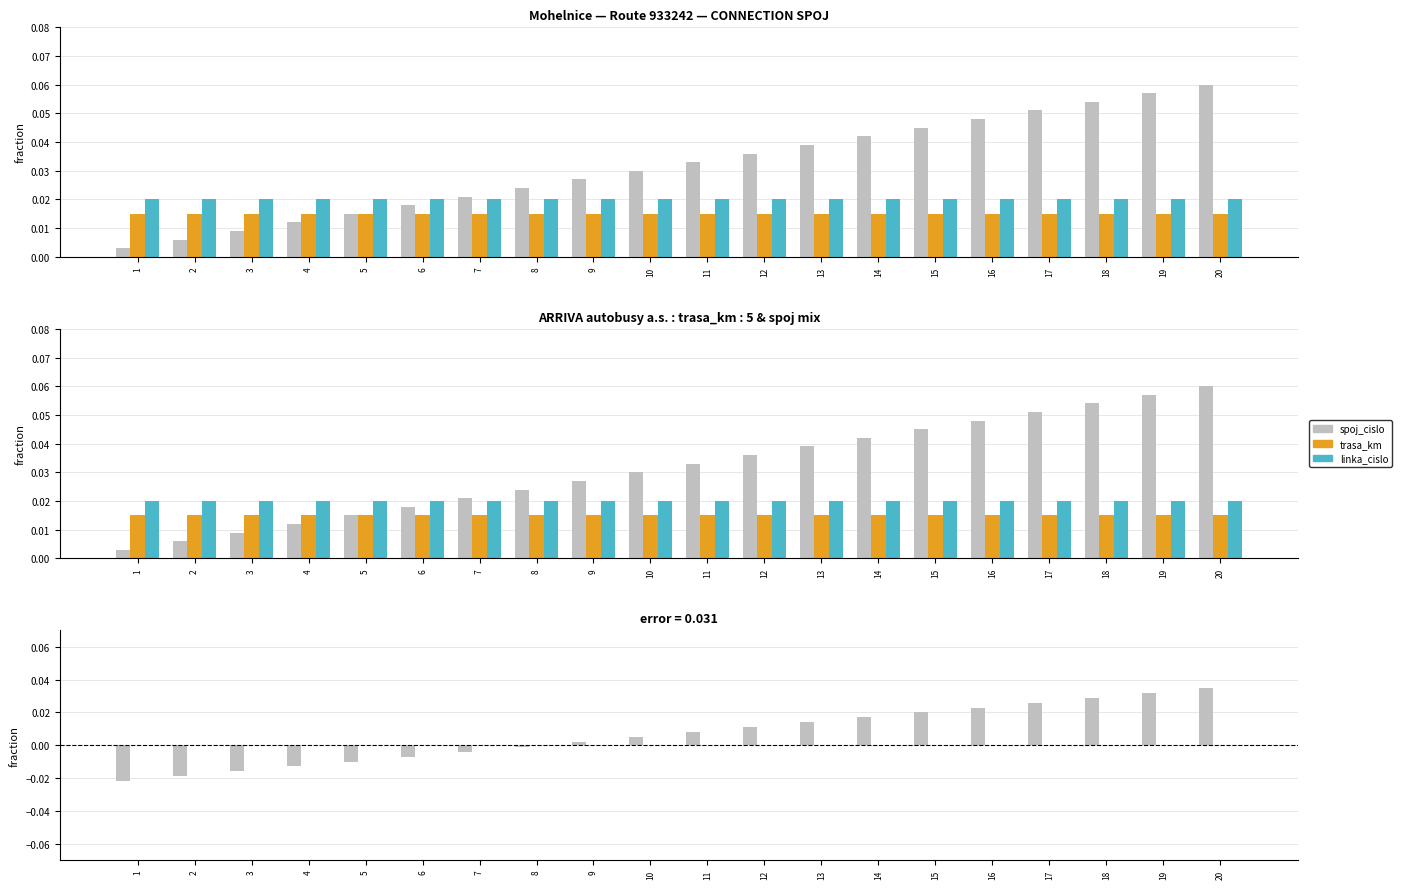

Which series has the largest total across all categories?

spoj_cislo